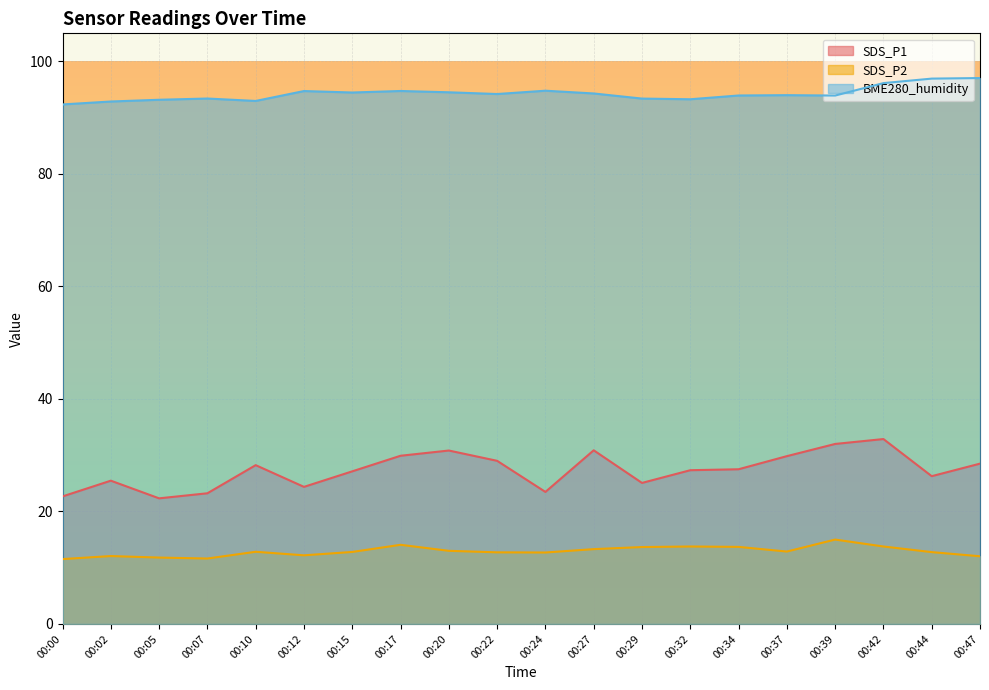

True or false: SDS_P1 and BME280_humidity cross at least once.

False